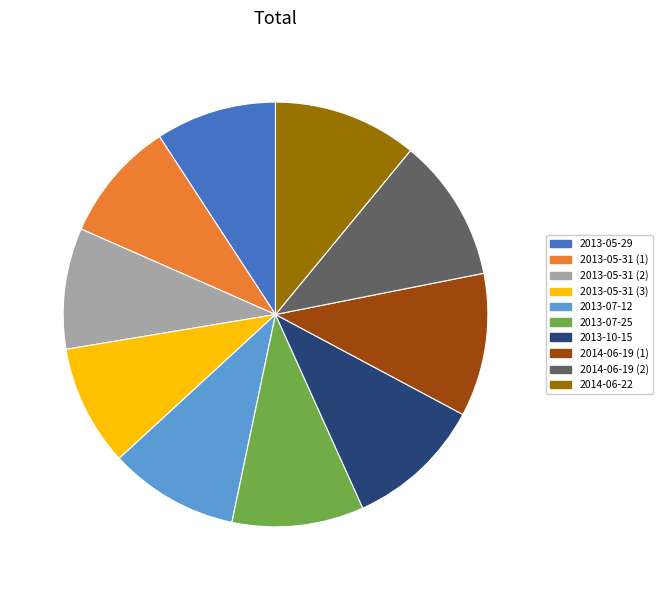

Is the sum of 2013-07-12 and 2014-06-19 (1) greater than half?

No